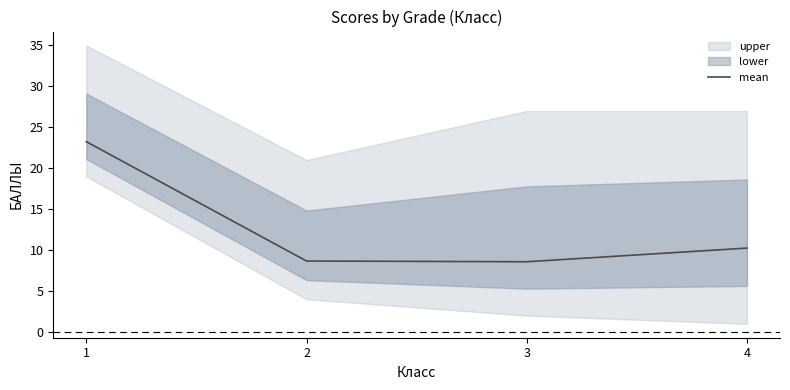

What is the change in value from 3 to 4?

+1.7